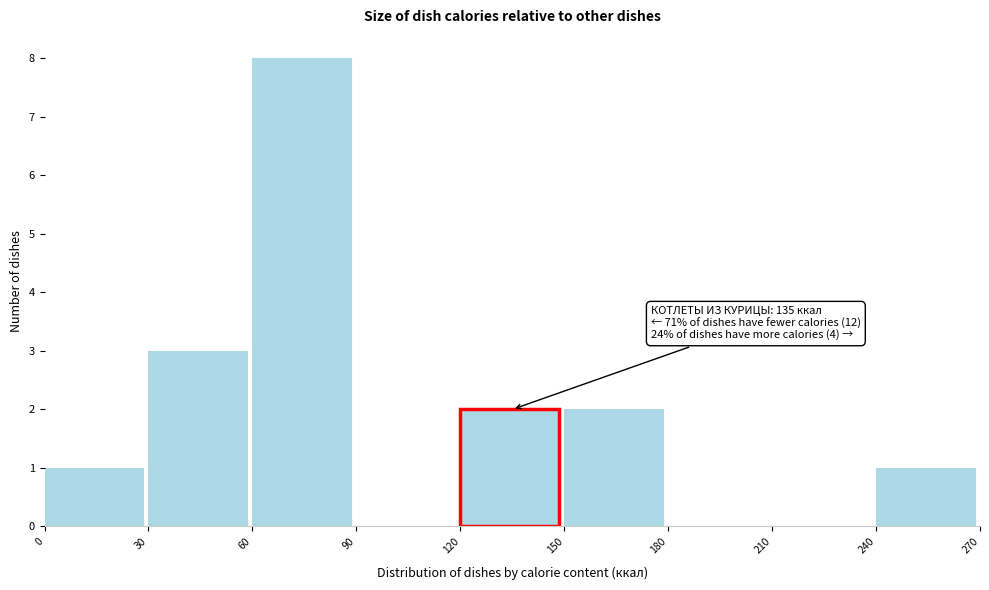

Over which range of the x-axis is the bar tallest?

60 to 90